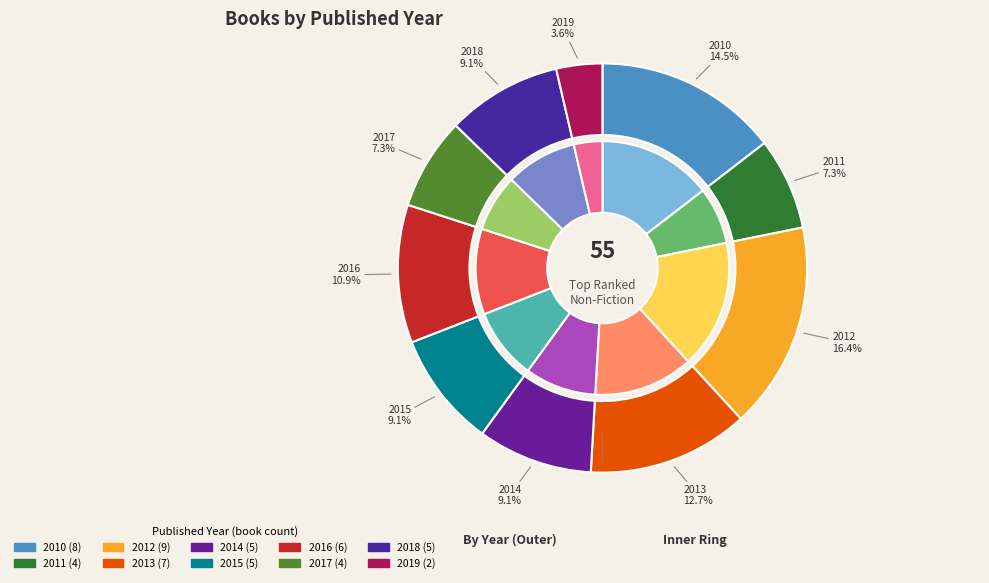

What is the total percentage of 2014 and 2015?

18.2%